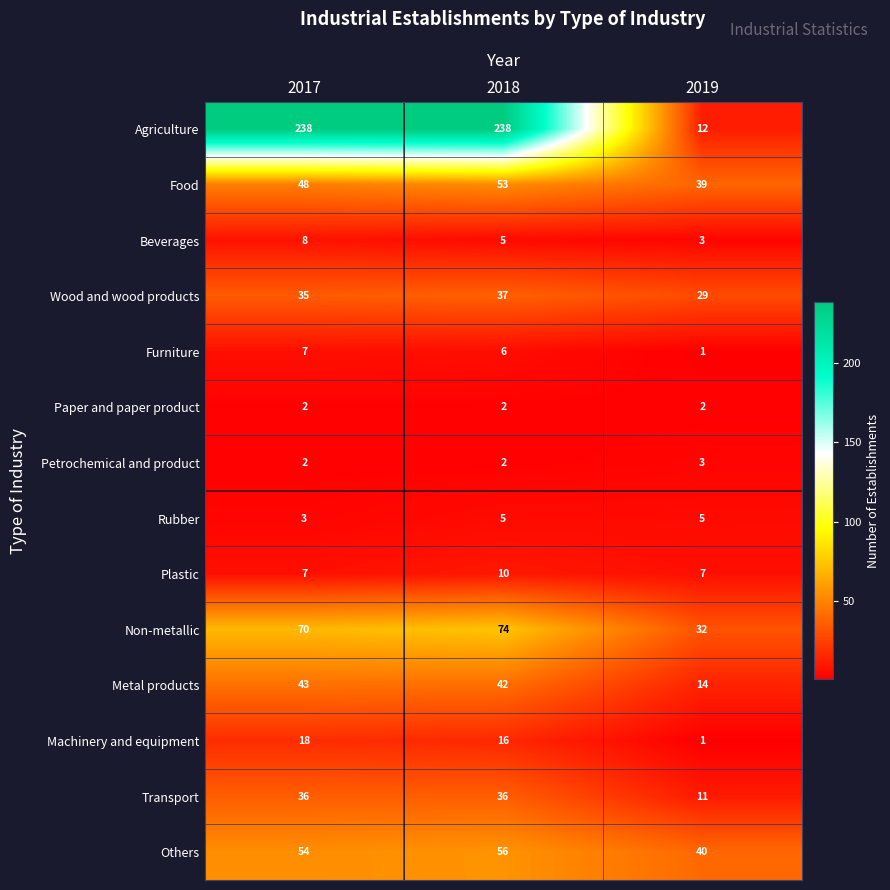

What is the sum of the Paper and paper product values at 2017 and 2019?

4